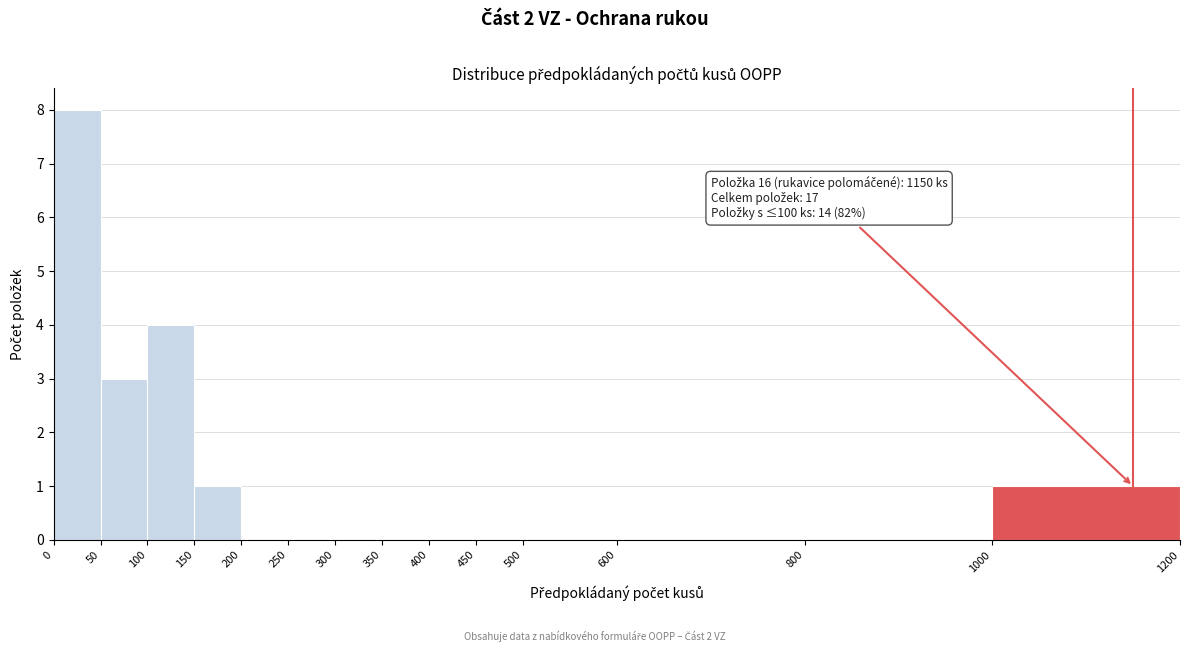

Which range on the x-axis has the tallest bar?

0 to 50